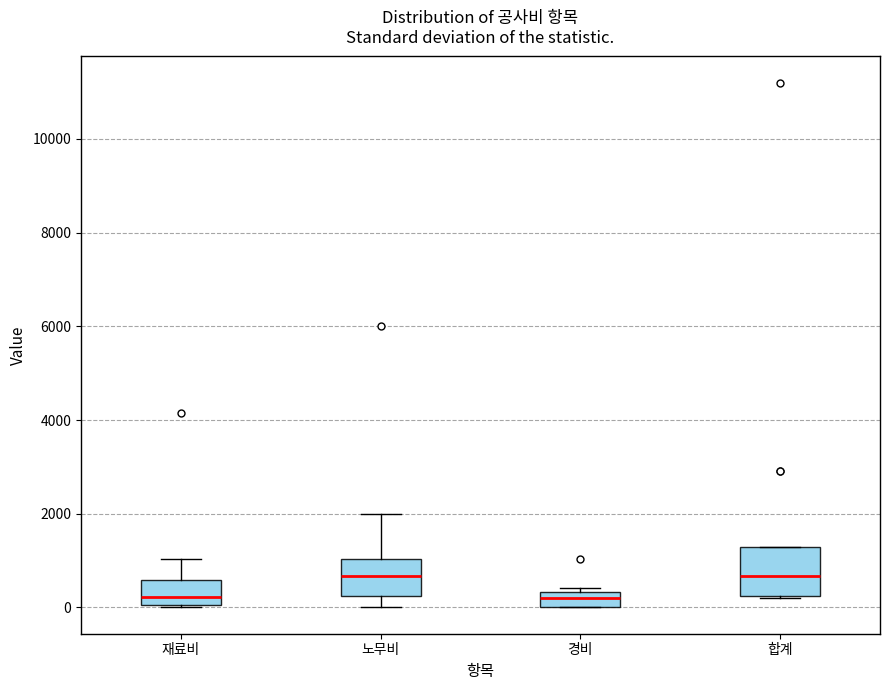

Reading left to right, read every box against the y-axis: the position of its median line, the range the box covers, and the ends of its whiskers. The values are not printed on the chart, so give them approximately, as read against the axis.

재료비: median 200, box 0 to 600, whiskers 0 to 1000
노무비: median 600, box 200 to 1000, whiskers 0 to 2000
경비: median 200, box 0 to 400, whiskers 0 to 400 (just above the box's upper edge)
합계: median 600, box 200 to 1200, whiskers 200 to 1200